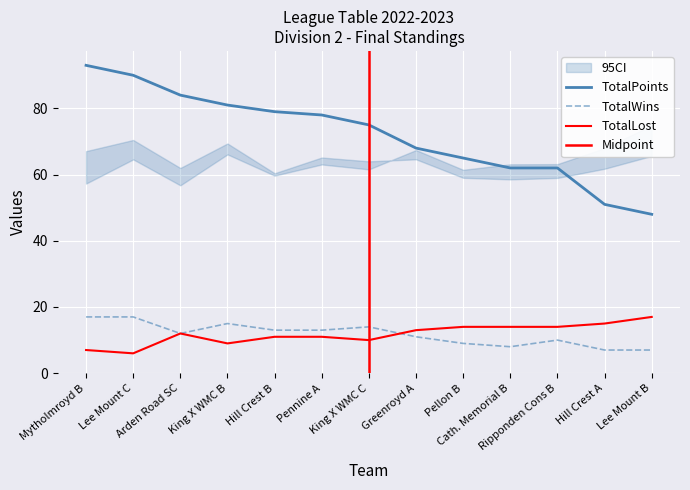

At how many categories does at least one series exceed 73?

7